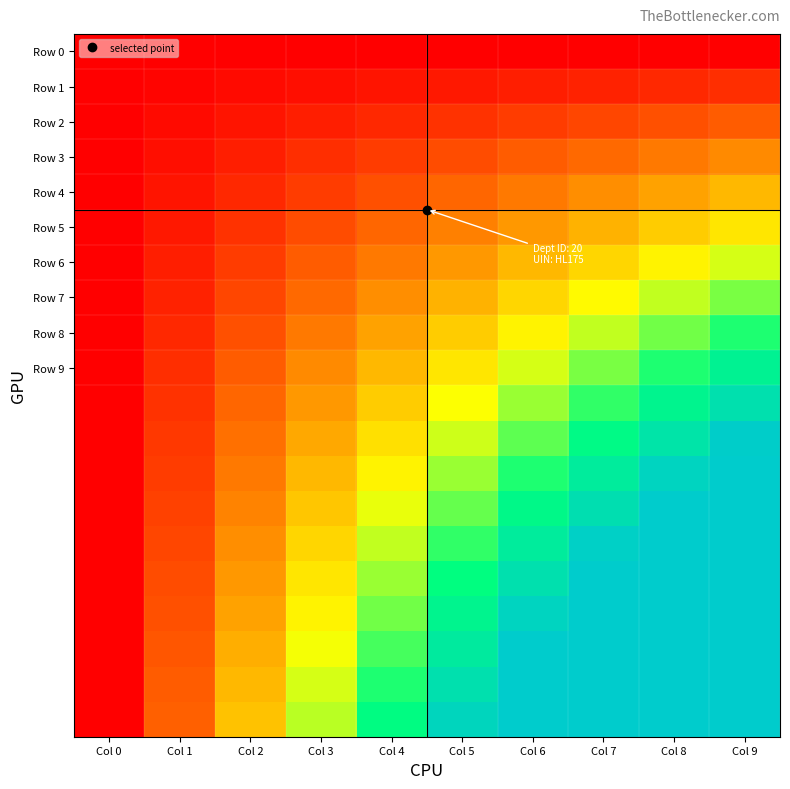

Between Col 3 and Col 4, which is larger?

Col 3